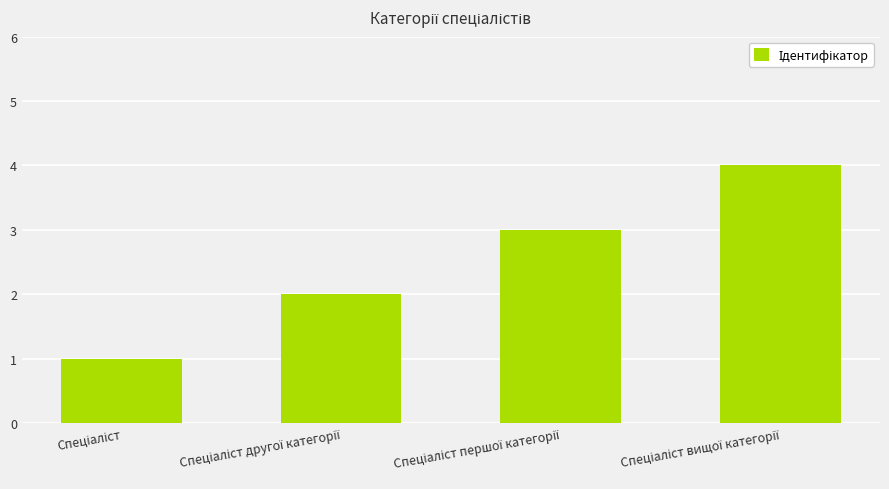

What is the greatest value displayed?

4